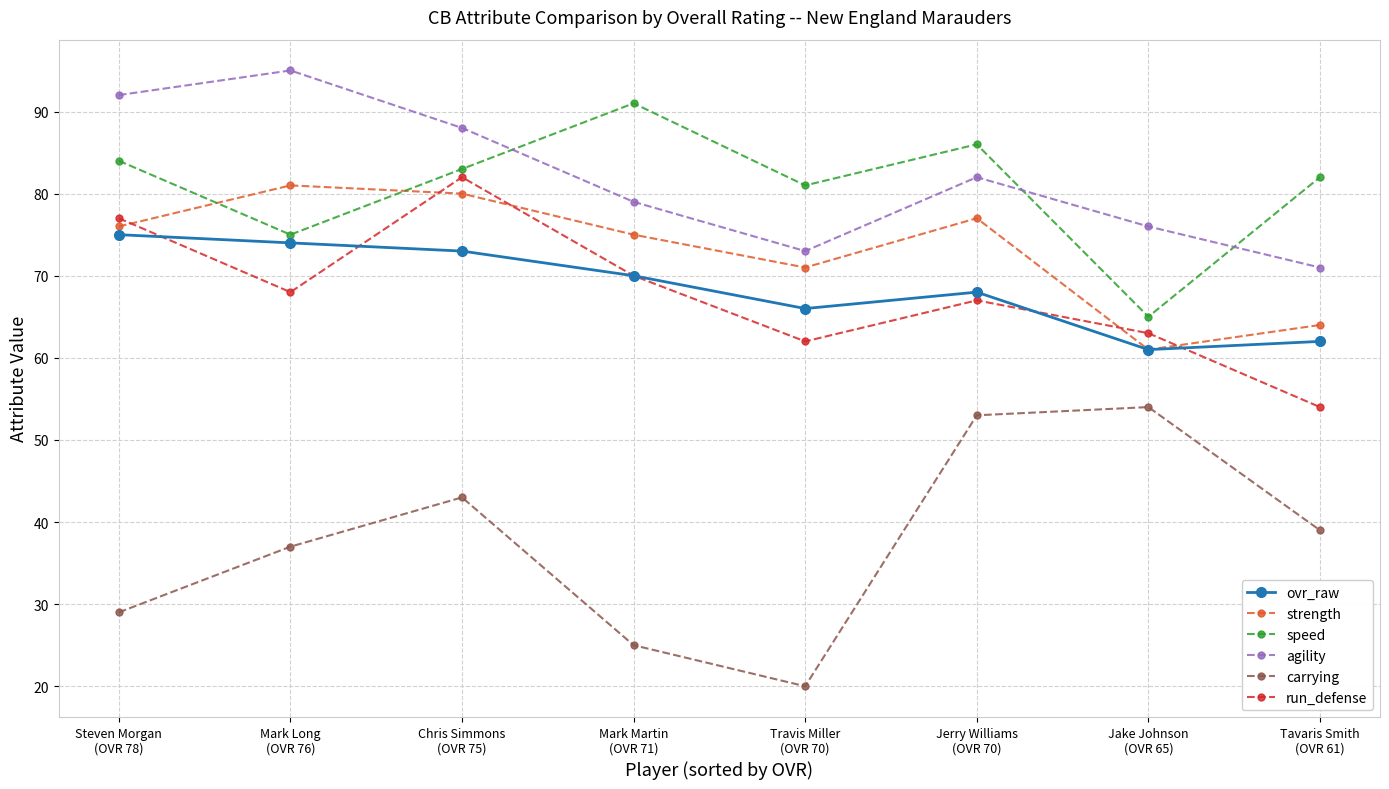

At which category does agility reach its first local peak?

Mark Long
(OVR 76)